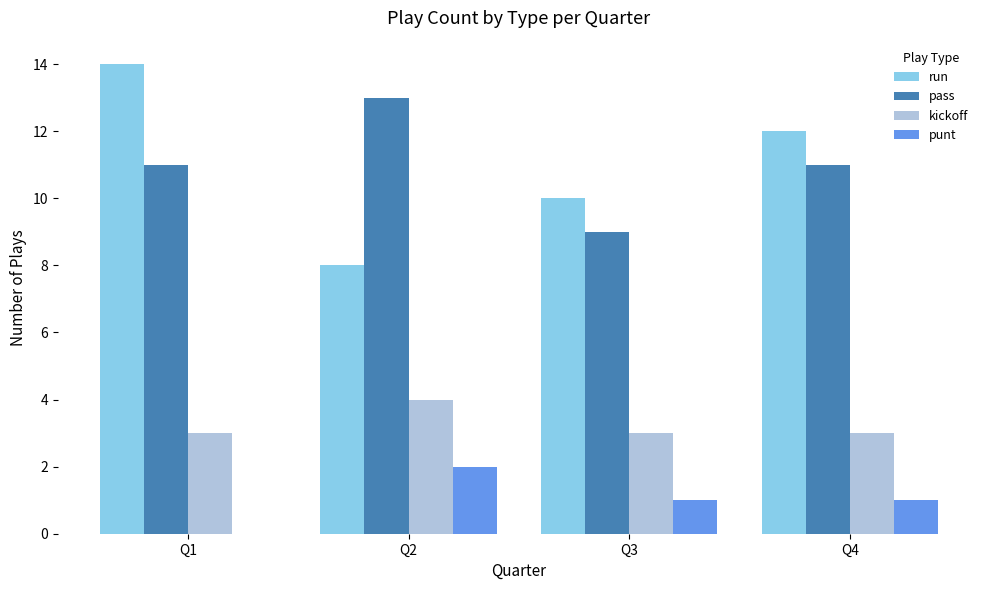

How many data points does each series have?

4